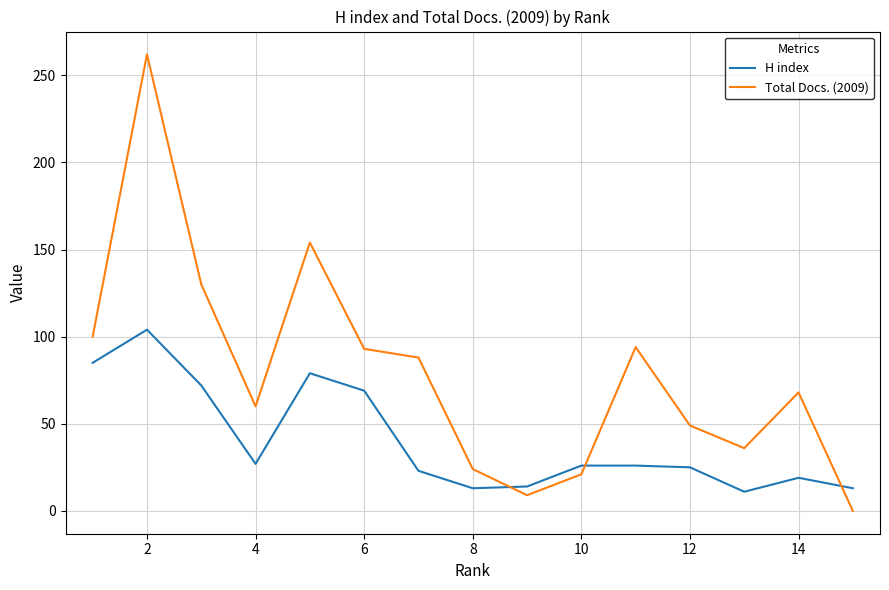

What is the minimum value for H index?

11